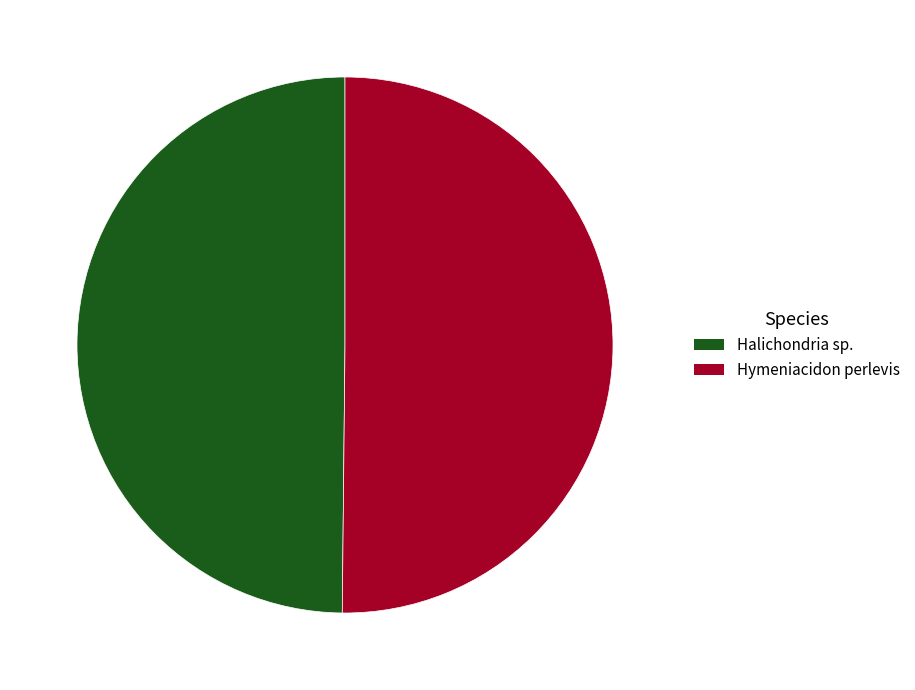

The Hymeniacidon perlevis slice represents 50% of the pie. True or false?

True